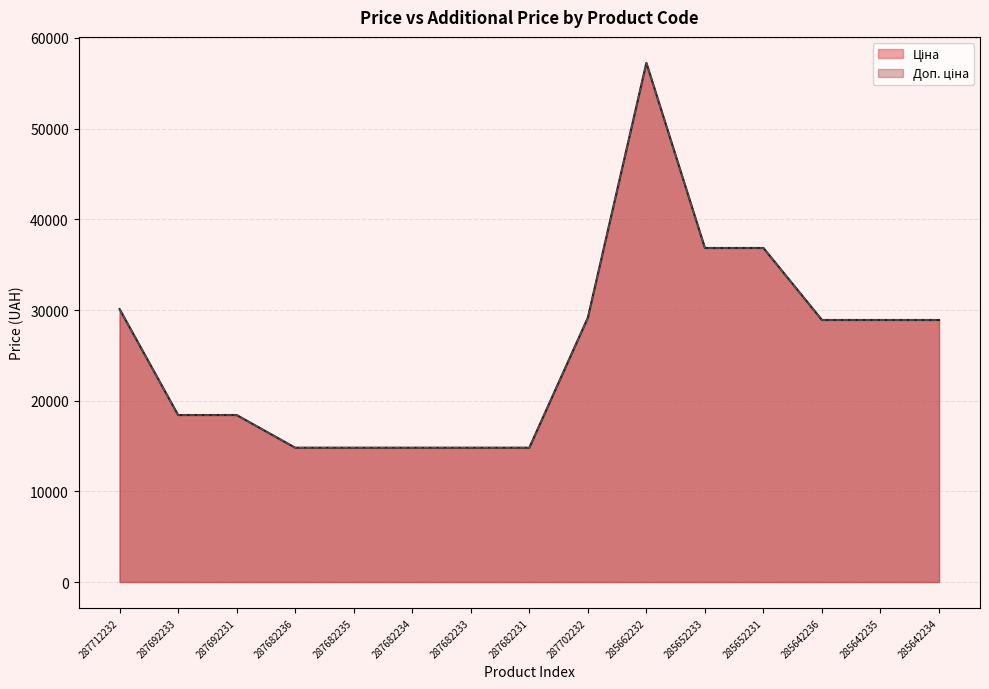

How many values in the Ціна series exceed 28901?

8